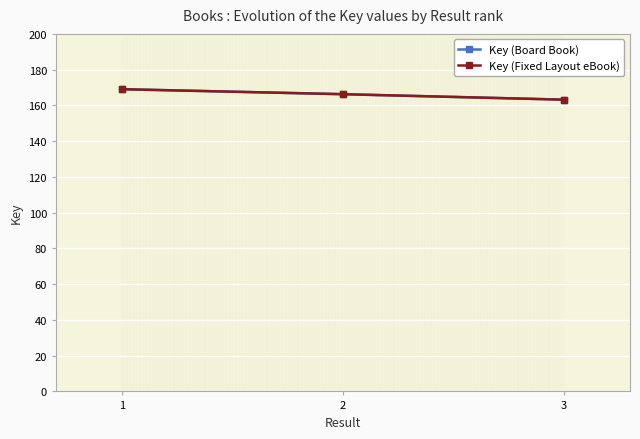

Is this an area chart (filled region under the line)?

No